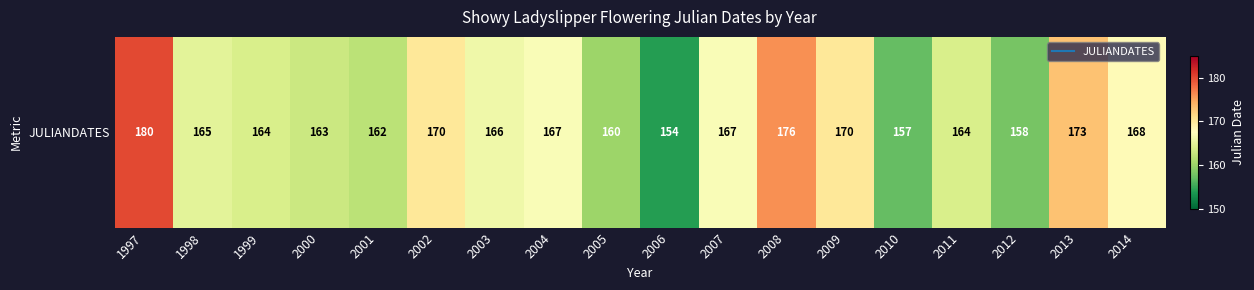

The value at 1997 is 103. True or false?

False